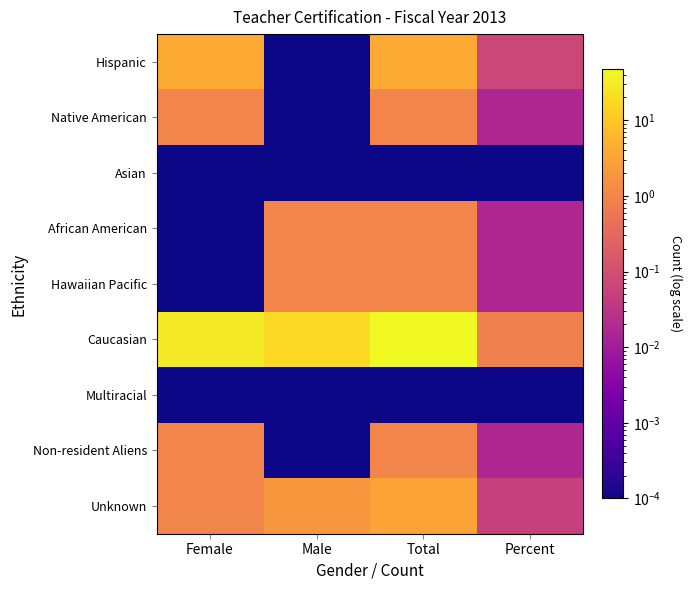

Rank the series by their maximum value, from lowest to highest.

Asian, Multiracial, Native American, African American, Hawaiian Pacific, Non-resident Aliens, Unknown, Hispanic, Caucasian